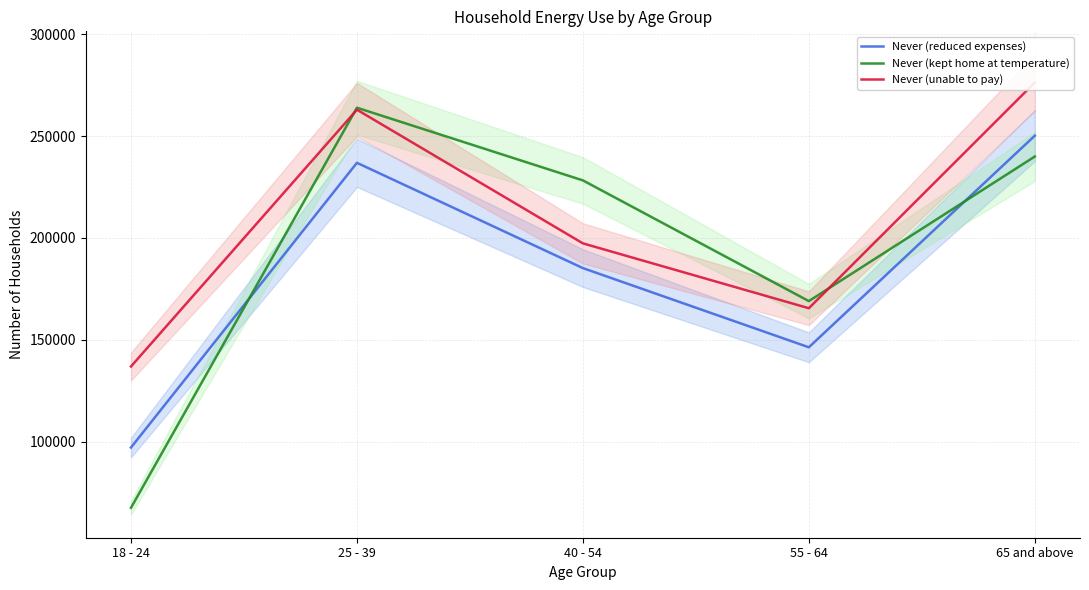

What is the difference between the maximum and minimum values in the Never (reduced expenses) series?

153041